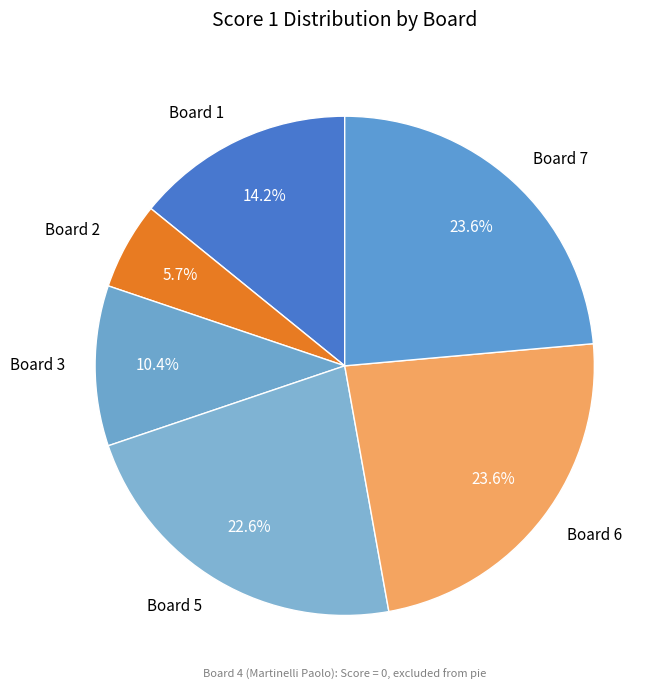

Approximately how many times larger is the value at Board 5 compared to Board 1?

1.6